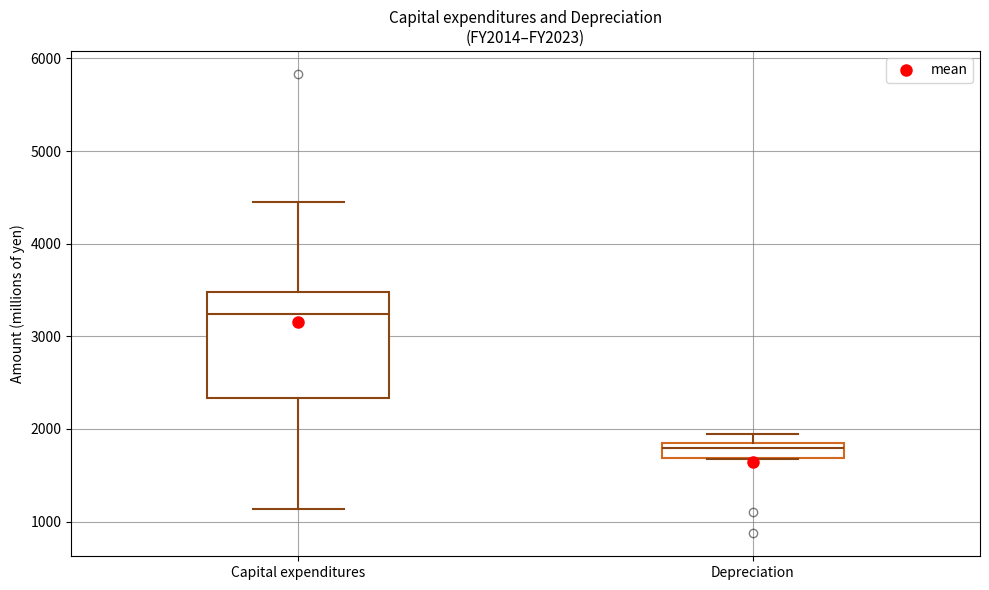

Reading left to right, read every box against the y-axis: the position of its median line, the range the box covers, and the ends of its whiskers. The values are not printed on the chart, so give them approximately, as read against the axis.

Capital expenditures: median 3200, box 2300 to 3500, whiskers 1100 to 4400
Depreciation: median 1800 (just below the box's upper edge), box 1700 to 1800, whiskers 1700 to 1900